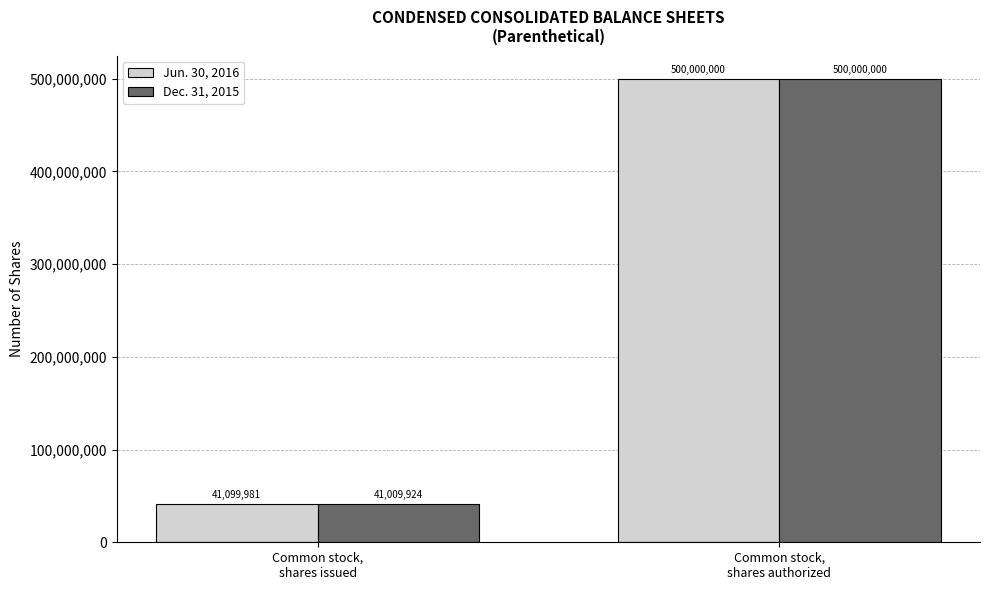

What is the sum of the Jun. 30, 2016 values at Common stock,
shares issued and Common stock,
shares authorized?

541099981